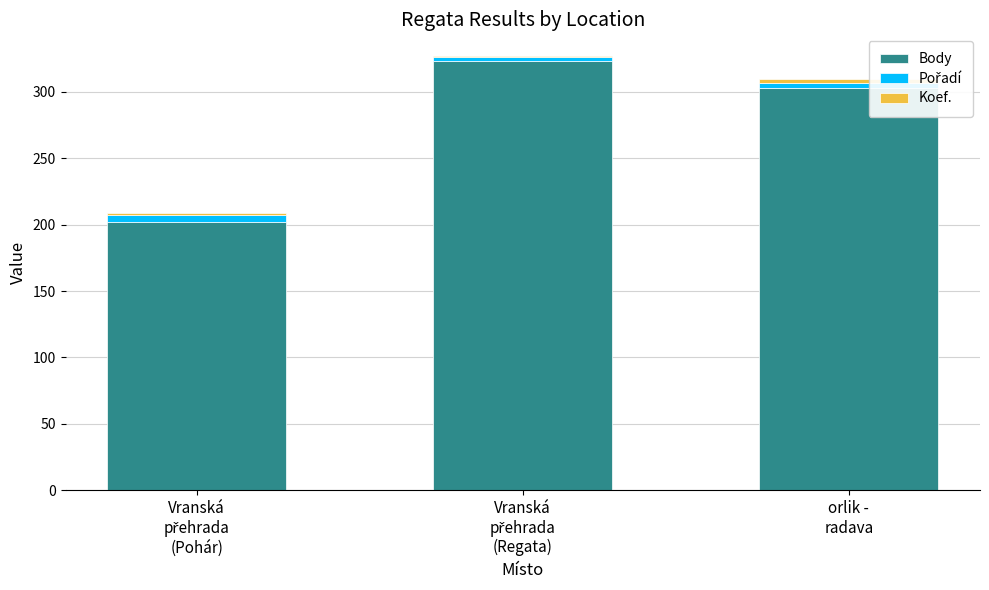

What is the sum of all Body values?

828